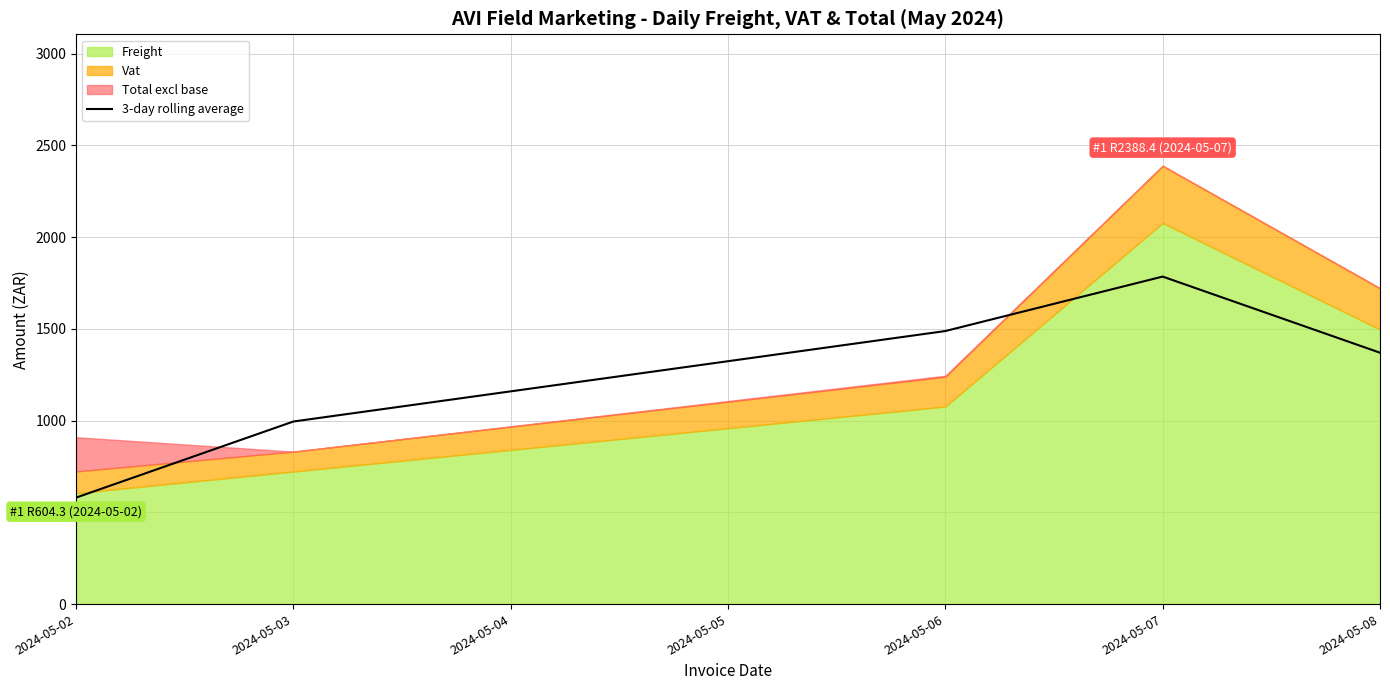

What is the difference between the maximum and second lowest values?

789.8